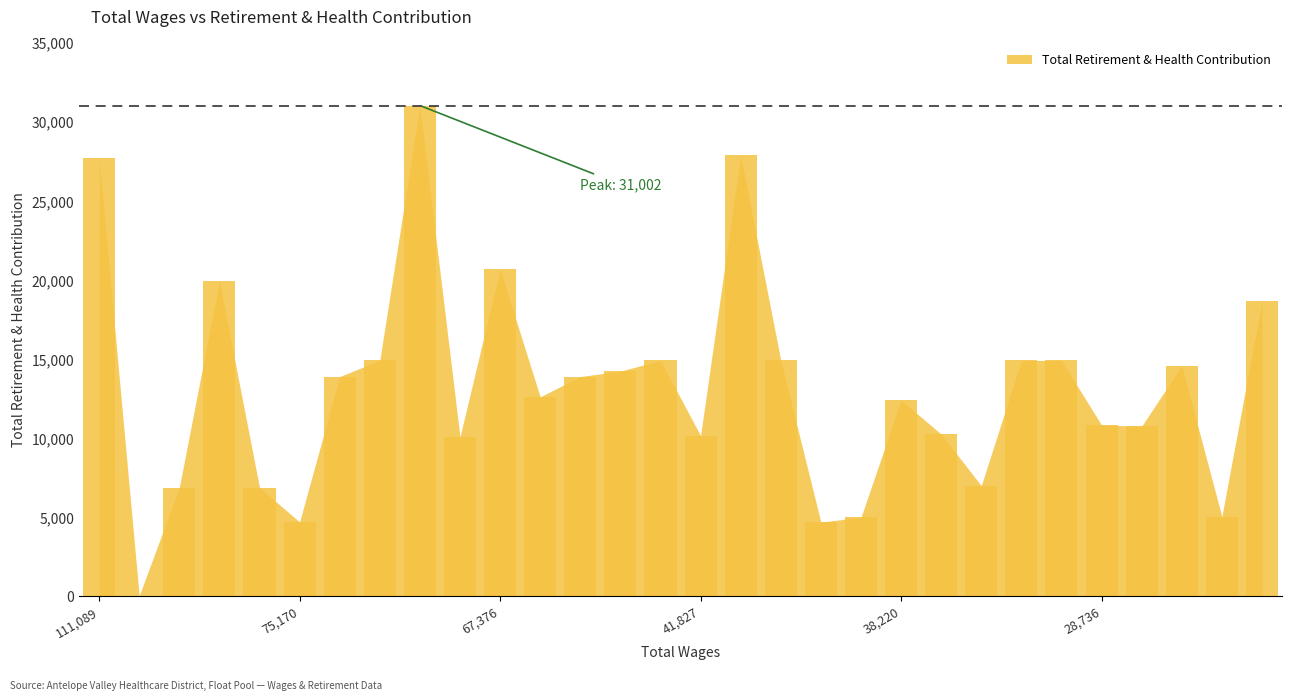

What is the sum of all values?

393446